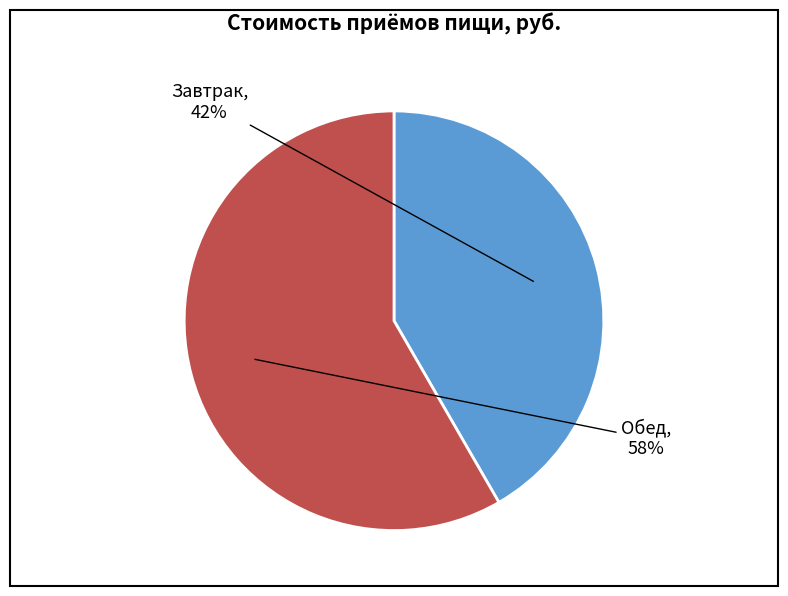

True or false: Завтрак accounts for 35% of the total.

False